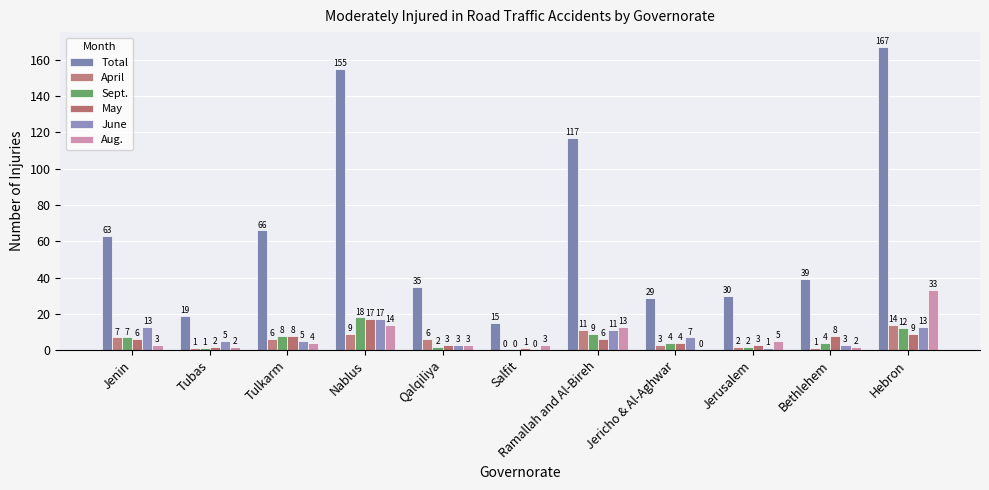

What is the sum of all May values?

67